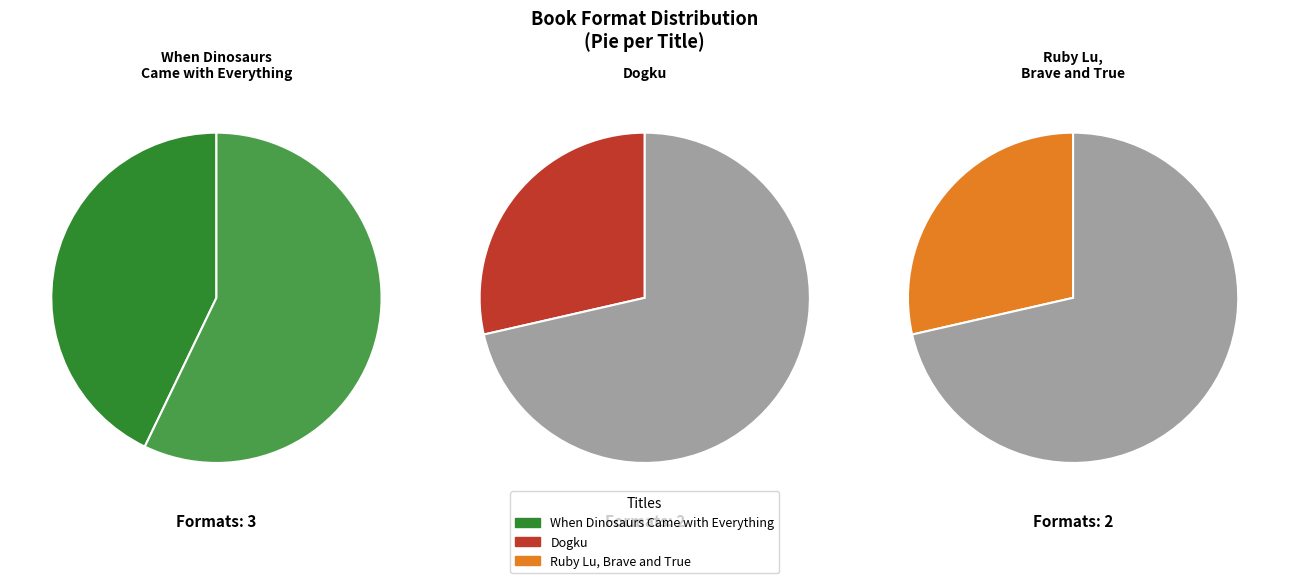

True or false: When Dinosaurs Came with Everything accounts for 35% of the total.

False